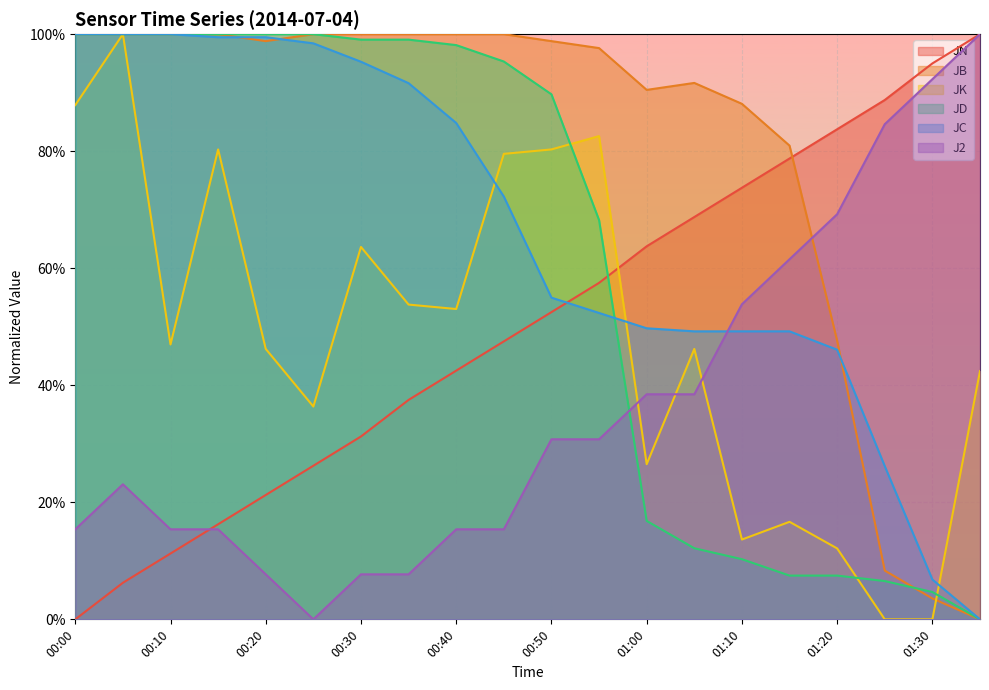

Which series changed the most between 00:30 and 01:35?

JB